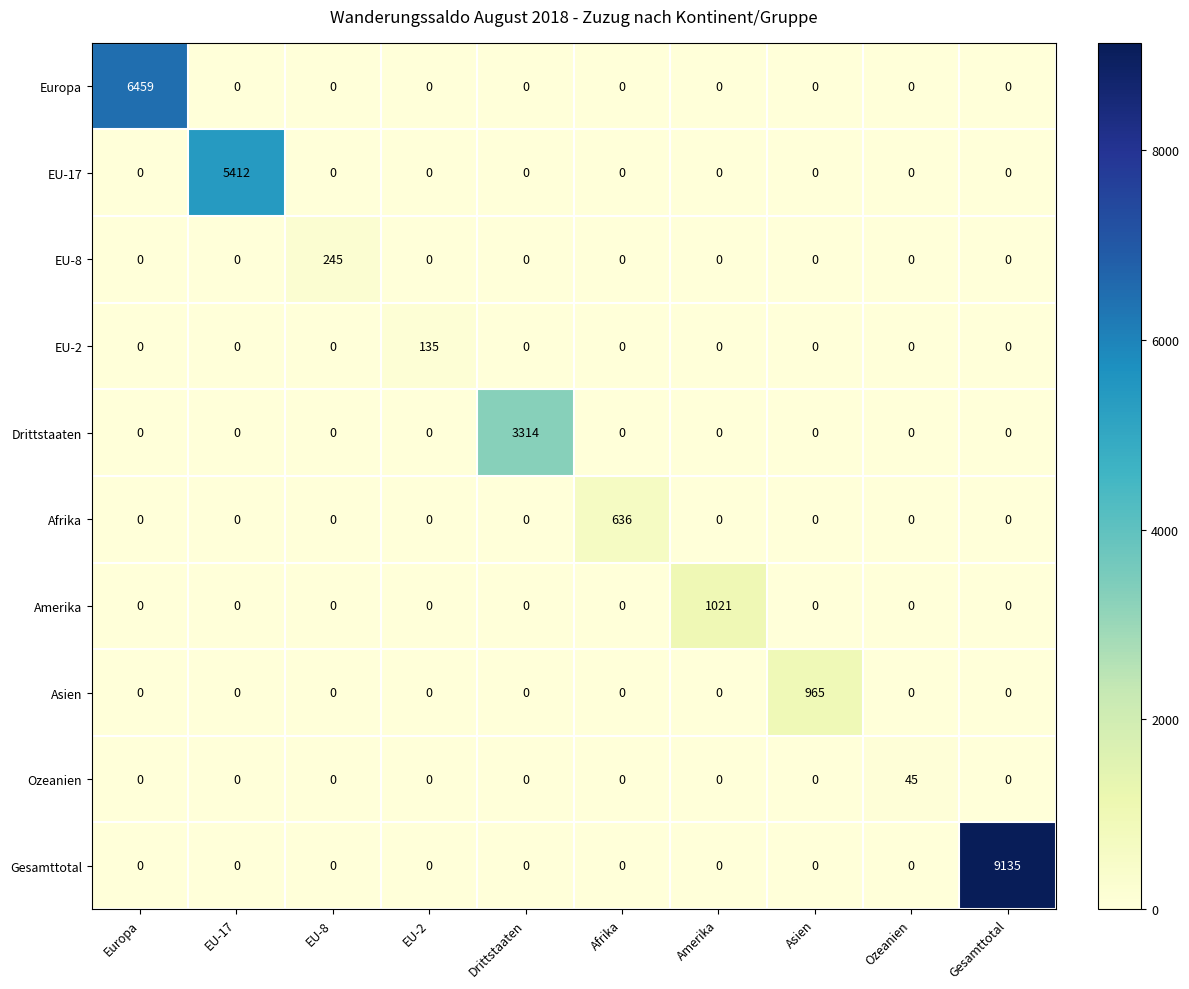

Which series has the widest spread of values?

Gesamttotal